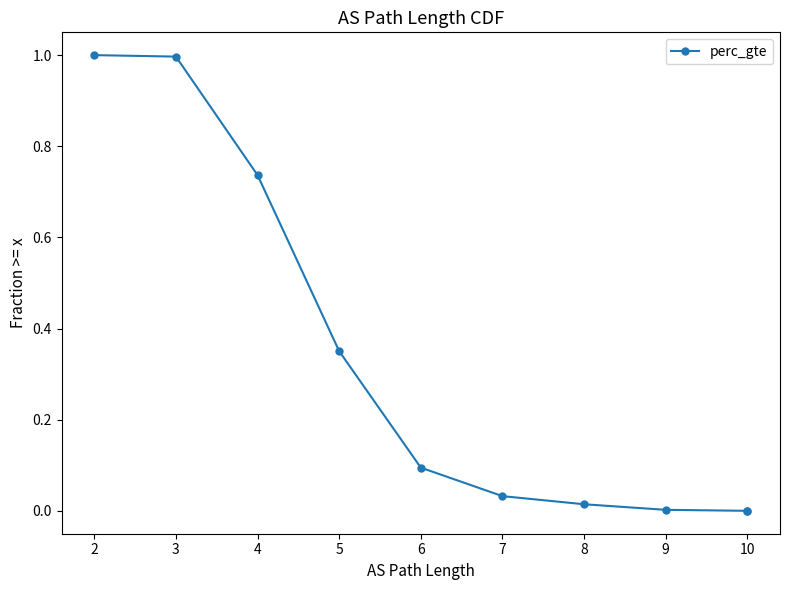

What is the value of the 3rd point from the left?

0.7